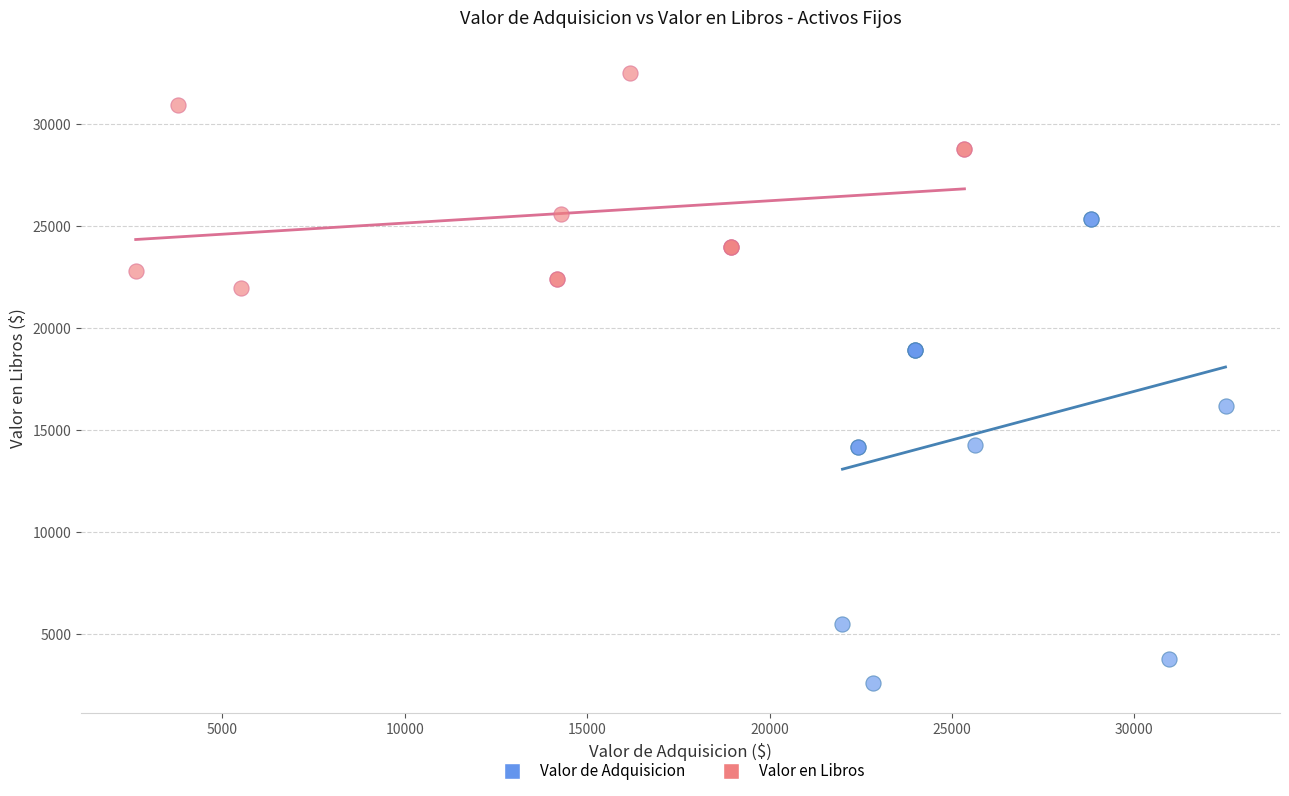

Which series reaches the maximum Y coordinate?

Valor en Libros